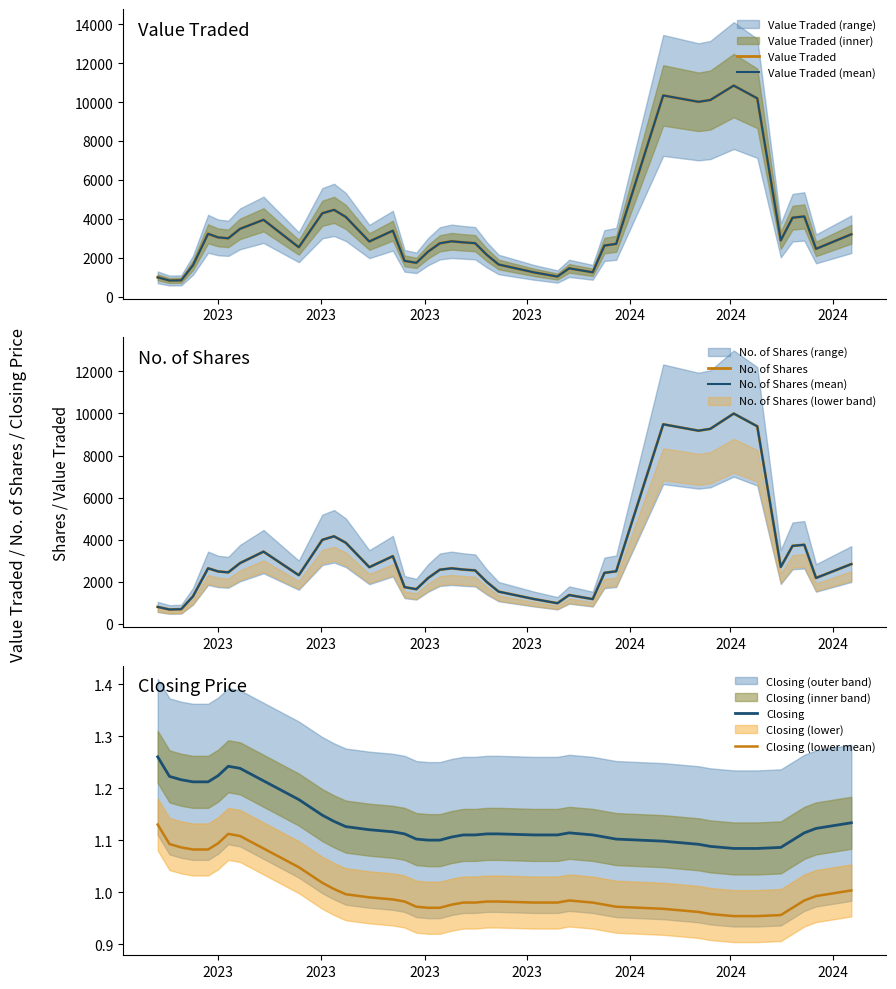

Reading left to right, list all the values displayed in this chart.

Value Traded: 1005.3	842.5	853.0	1625.4	3240.0	3054.4	3007.6	3492.0	3957.0	2549.2	4292.2	4467.2	4104.0	2843.2	3399.6	1851.6	1749.2	2323.8	2751.6	2853.8	2800.8	2757.6	2157.6	1663.8	1261.6	1047.4	1467.6	1263.2	2636.2	2723.0	10337.0	10010.2	10100.2	10842.8	10188.4	2902.2	4065.0	4129.6	2465.8	3215.0
Value Traded (mean): 1005.3	842.5	853.0	1625.4	3240.0	3054.4	3007.6	3492.0	3957.0	2549.2	4292.2	4467.2	4104.0	2843.2	3399.6	1851.6	1749.2	2323.8	2751.6	2853.8	2800.8	2757.6	2157.6	1663.8	1261.6	1047.4	1467.6	1263.2	2636.2	2723.0	10337.0	10010.2	10100.2	10842.8	10188.4	2902.2	4065.0	4129.6	2465.8	3215.0
No. of Shares: 802.0	681.0	695.2	1304.4	2639.4	2488.8	2445.2	2884.8	3430.6	2310.6	3991.0	4160.0	3852.8	2690.8	3214.8	1743.8	1644.8	2176.0	2571.6	2638.6	2578.6	2539.0	1985.0	1529.0	1178.0	978.0	1367.6	1173.6	2421.8	2497.8	9484.2	9180.4	9266.8	9994.4	9388.4	2702.0	3704.8	3757.2	2179.8	2839.7
No. of Shares (mean): 802.0	681.0	695.2	1304.4	2639.4	2488.8	2445.2	2884.8	3430.6	2310.6	3991.0	4160.0	3852.8	2690.8	3214.8	1743.8	1644.8	2176.0	2571.6	2638.6	2578.6	2539.0	1985.0	1529.0	1178.0	978.0	1367.6	1173.6	2421.8	2497.8	9484.2	9180.4	9266.8	9994.4	9388.4	2702.0	3704.8	3757.2	2179.8	2839.7
Closing: 1.3	1.2	1.2	1.2	1.2	1.2	1.2	1.2	1.2	1.2	1.1	1.1	1.1	1.1	1.1	1.1	1.1	1.1	1.1	1.1	1.1	1.1	1.1	1.1	1.1	1.1	1.1	1.1	1.1	1.1	1.1	1.1	1.1	1.1	1.1	1.1	1.1	1.1	1.1	1.1
Closing (lower mean): 1.1	1.1	1.1	1.1	1.1	1.1	1.1	1.1	1.1	1.0	1.0	1.0	1.0	1.0	1.0	1.0	1.0	1.0	1.0	1.0	1.0	1.0	1.0	1.0	1.0	1.0	1.0	1.0	1.0	1.0	1.0	1.0	1.0	1.0	1.0	1.0	1.0	1.0	1.0	1.0